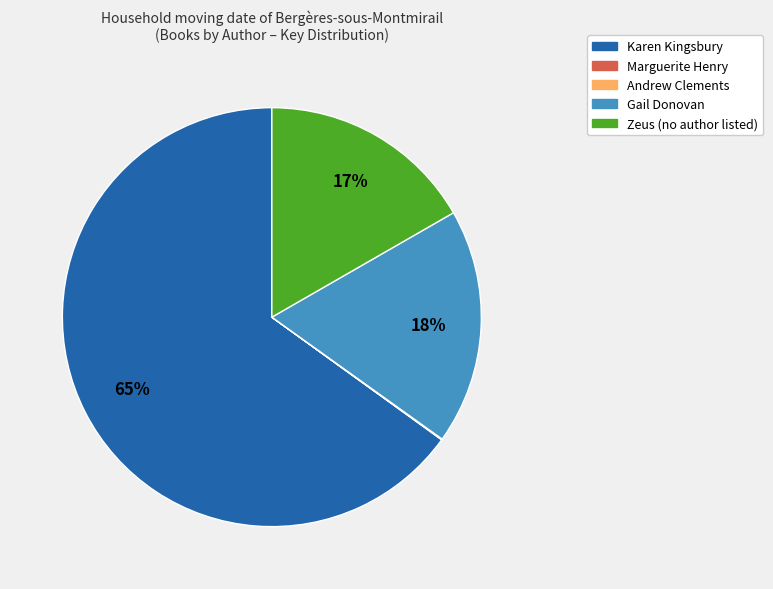

To the nearest percent, what is the difference between the largest and smallest slice percentages?

65%